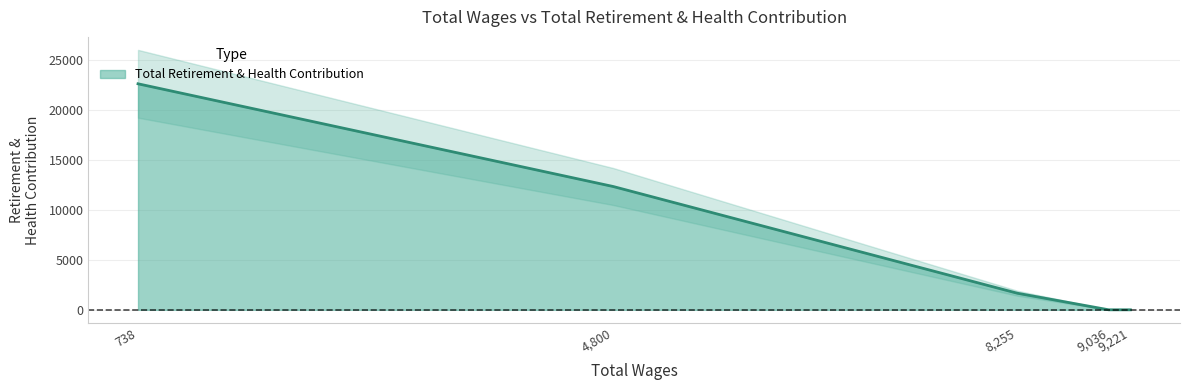

Approximately how many times larger is the value at 4800 compared to 738?

0.5